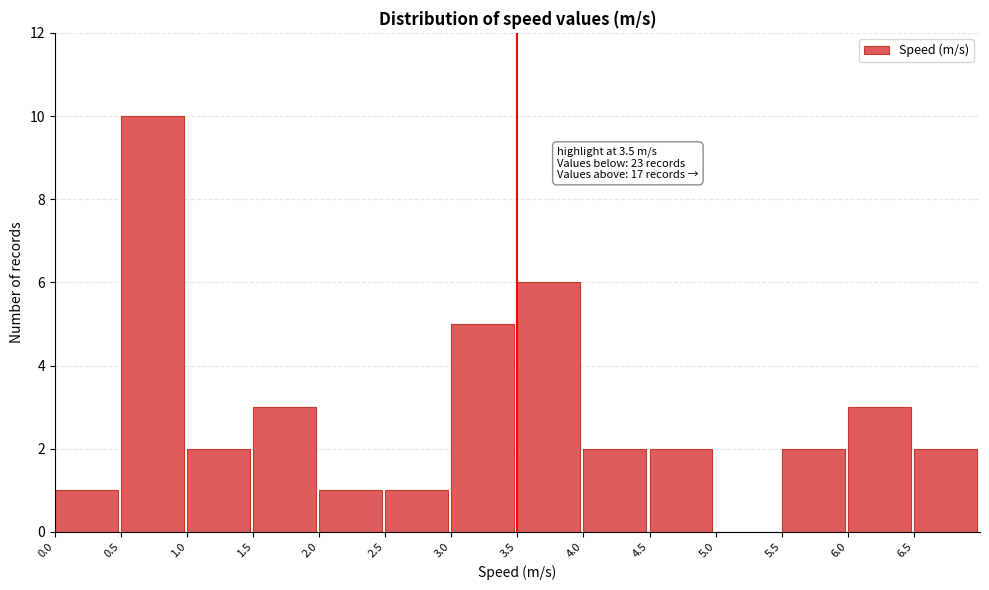

Over which range of the x-axis is the bar tallest?

0.5 to 1.0